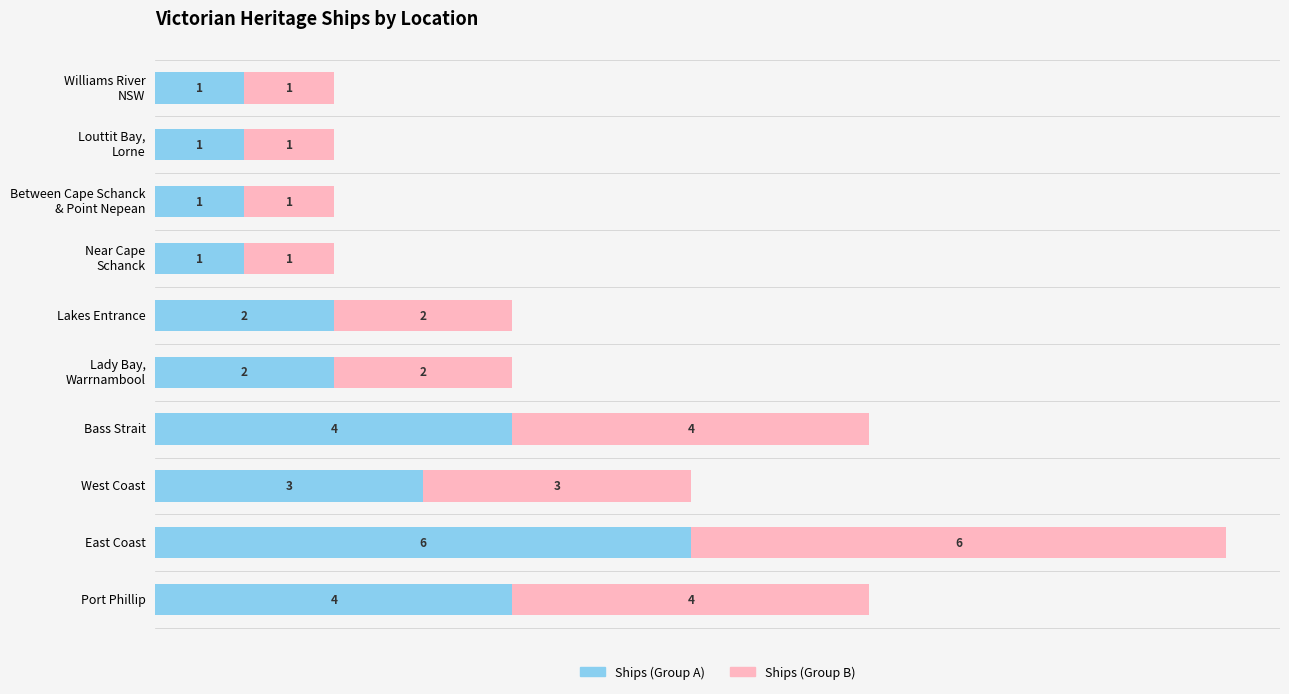

At which category is the sum across all series the highest?

East Coast